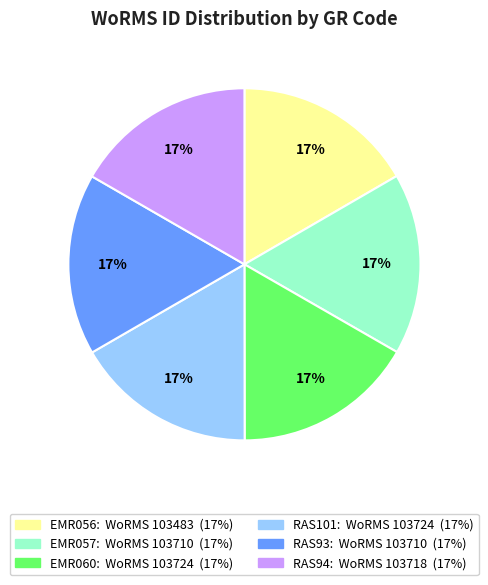

True or false: EMR060 accounts for 24% of the total.

False